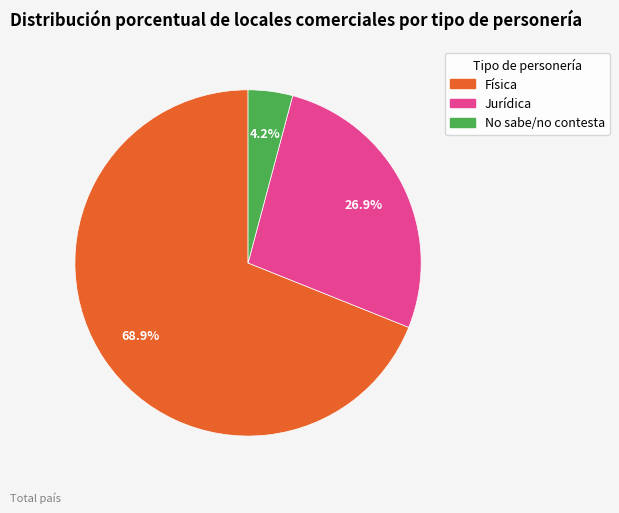

To the nearest percent, what percentage of the pie is Física?

69%